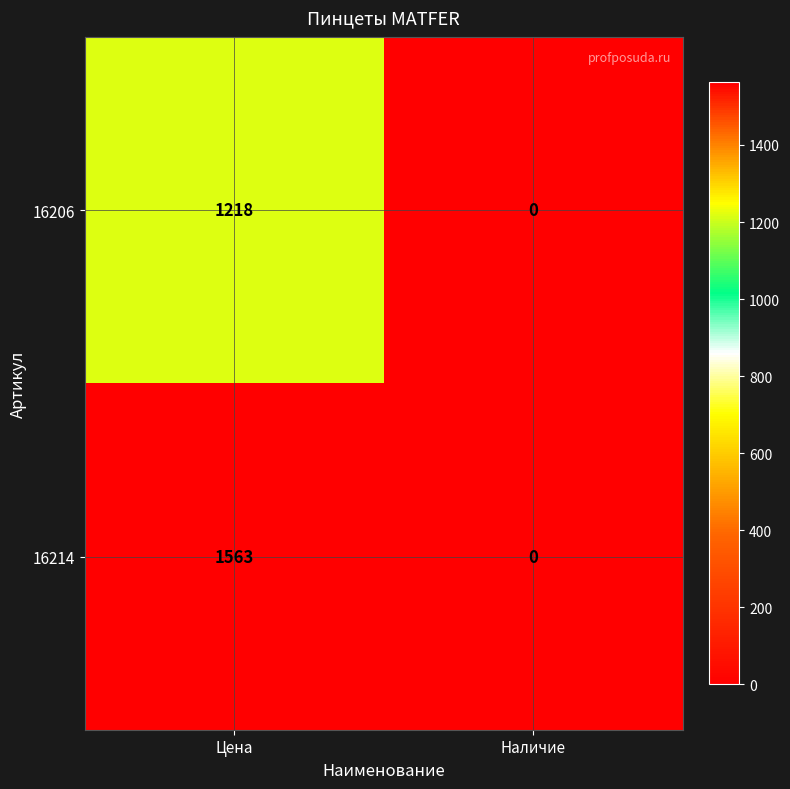

At how many categories does at least one series exceed 1339?

1